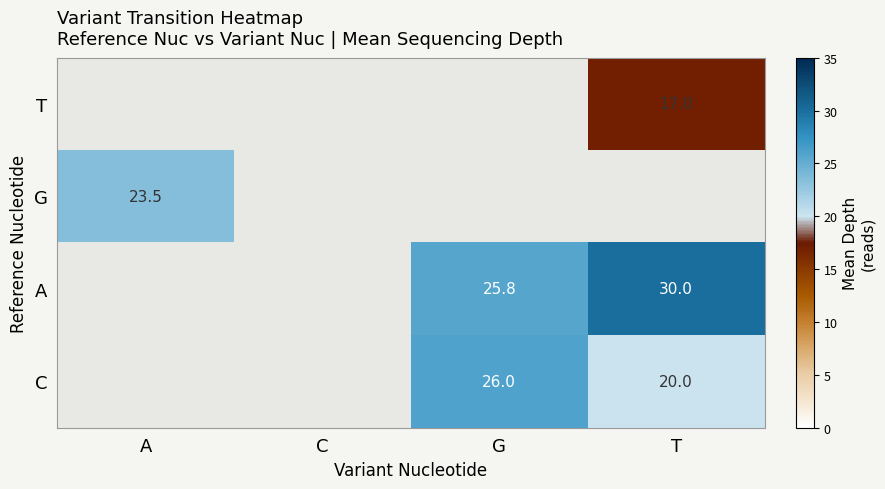

True or false: T has a value of 3.5 at T.

False